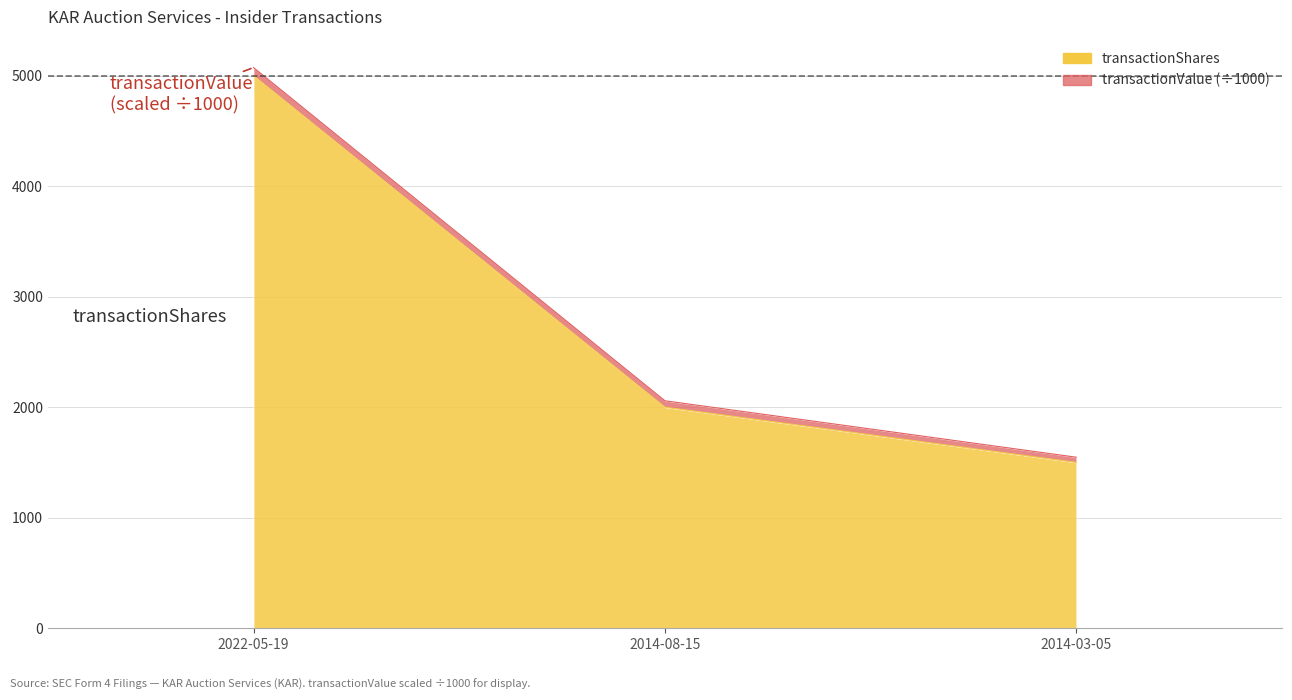

What is the label of the 3rd point from the right?

2022-05-19